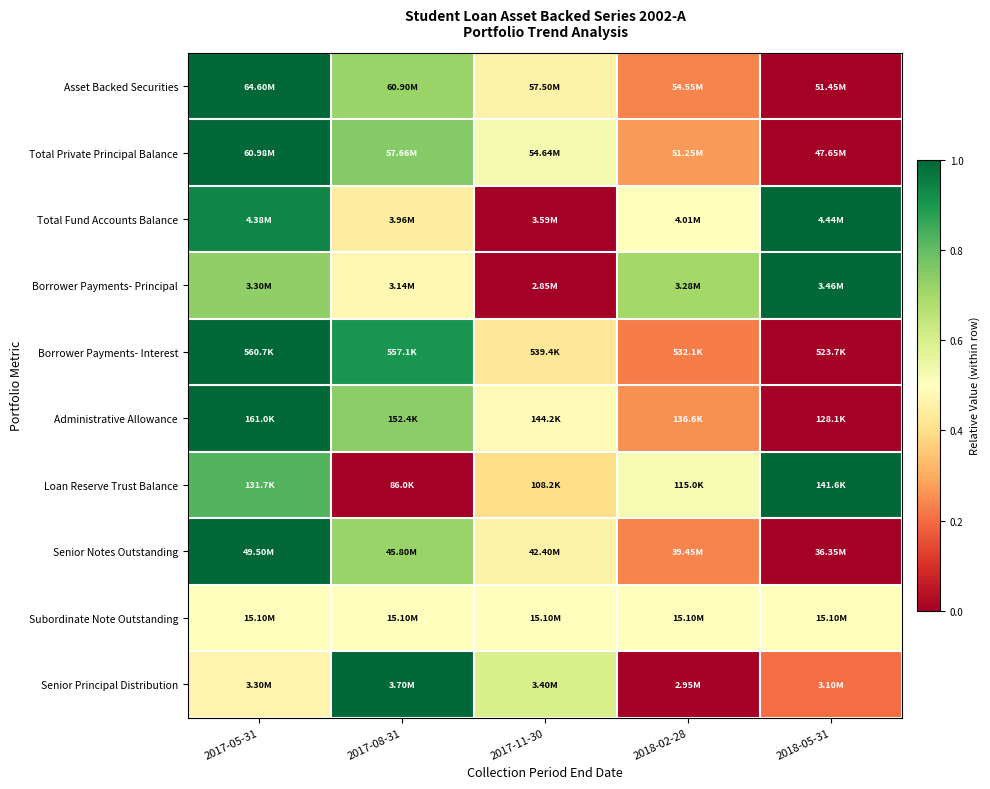

At which category is the sum across all series the highest?

2017-05-31